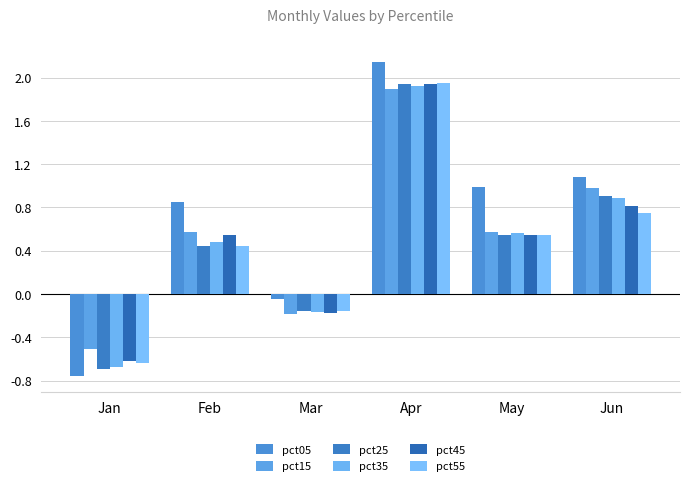

The pct25 series shows 0.8 at Apr. True or false?

False